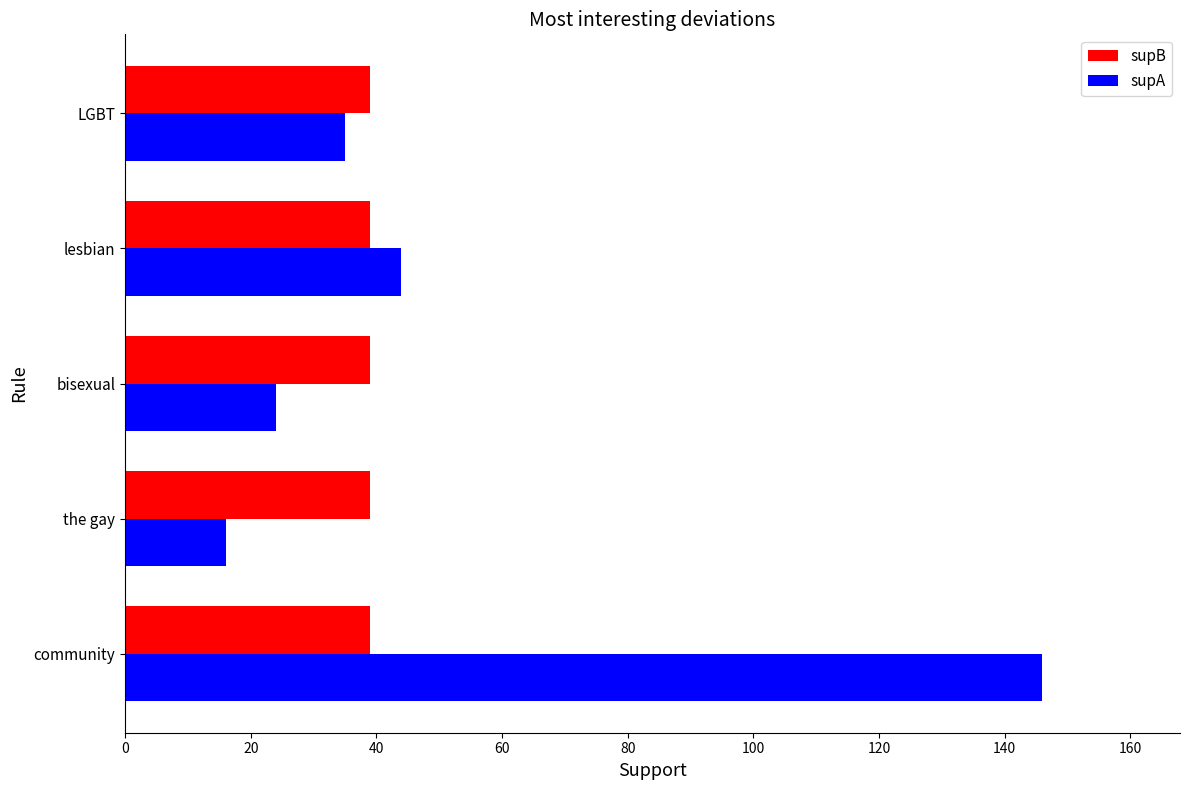

List the series in order of their overall mean, highest first.

supA, supB